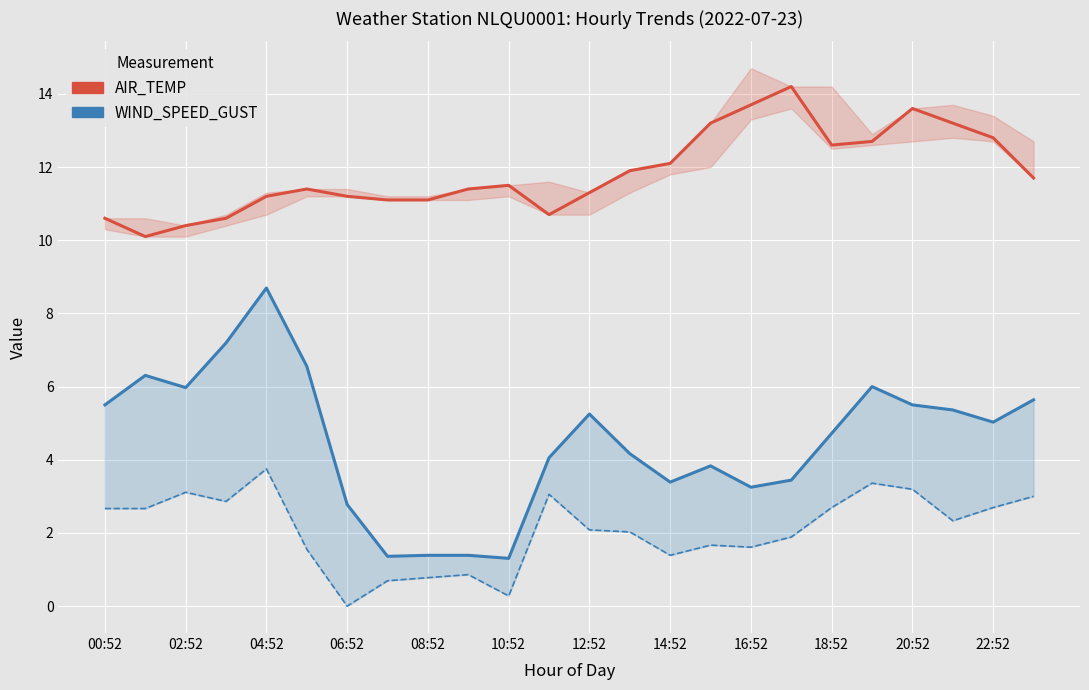

How many values in the WIND_SPEED_GUST series are below 5?

12